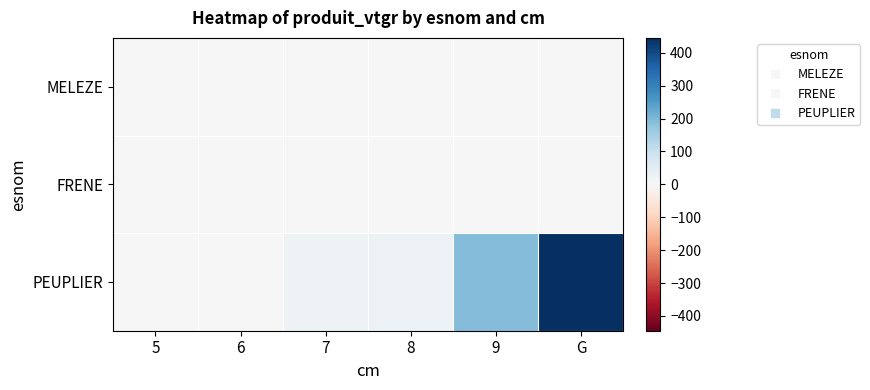

How many data points does each series have?

6